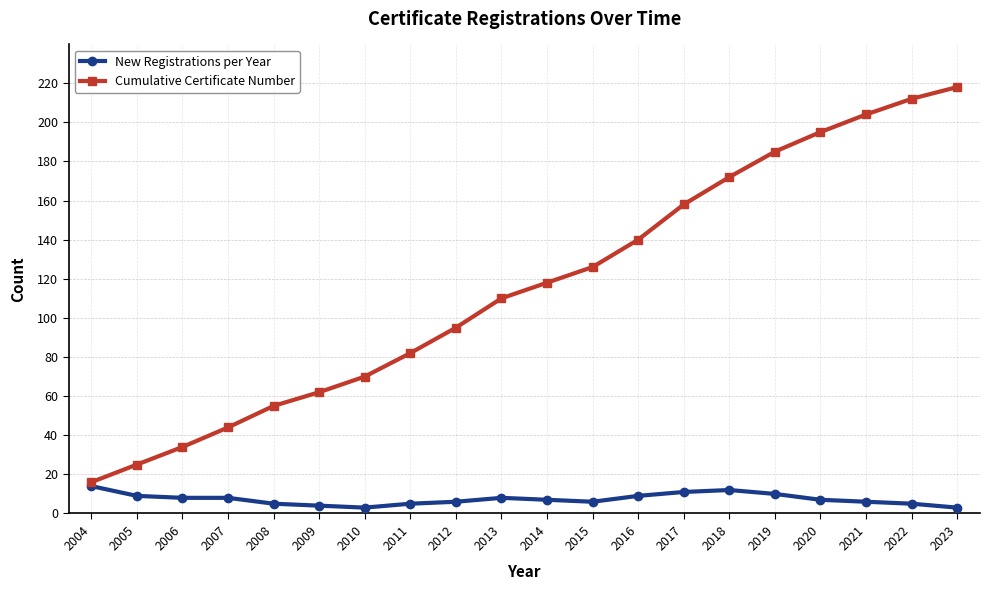

Reading left to right, transcribe all the data shown in this chart.

New Registrations per Year: 14	9	8	8	5	4	3	5	6	8	7	6	9	11	12	10	7	6	5	3
Cumulative Certificate Number: 16	25	34	44	55	62	70	82	95	110	118	126	140	158	172	185	195	204	212	218